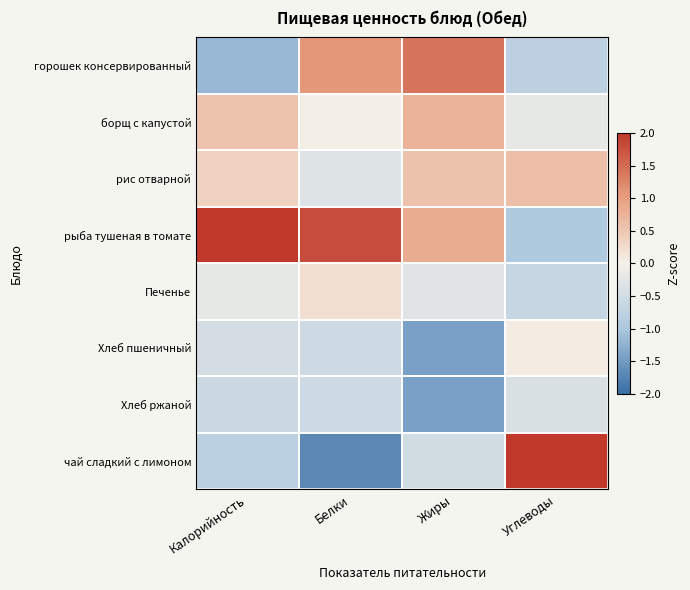

What is the minimum value shown in the chart?

-1.7